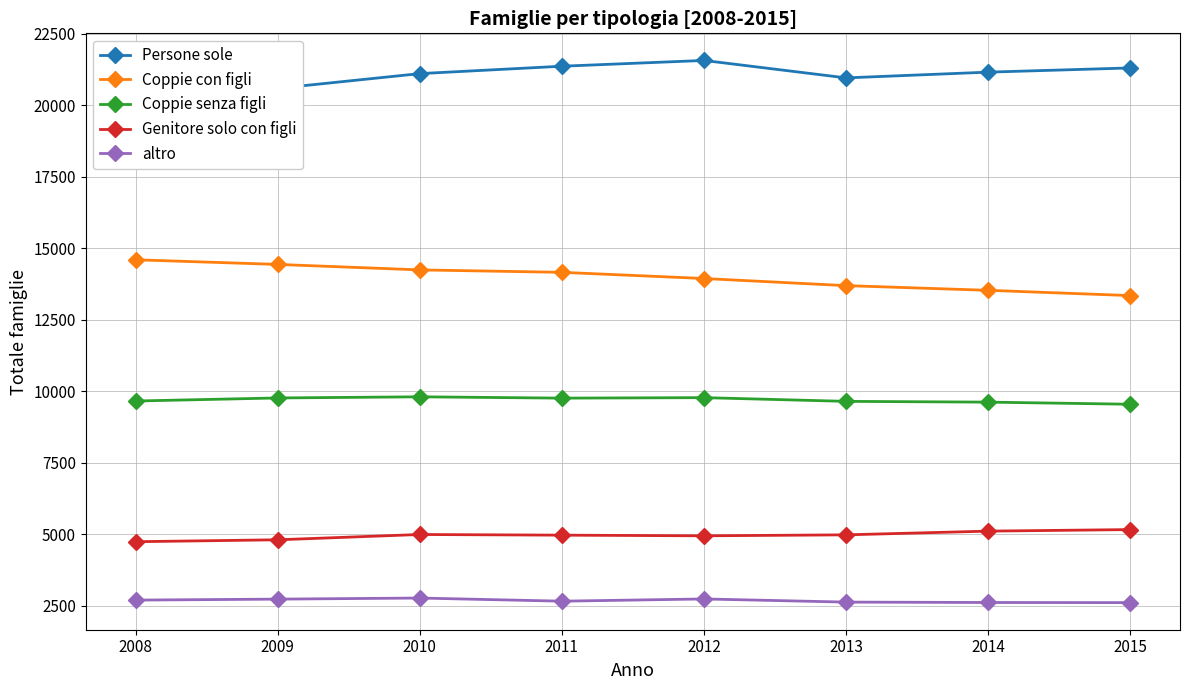

Which series changed the most between 2009 and 2010?

Persone sole